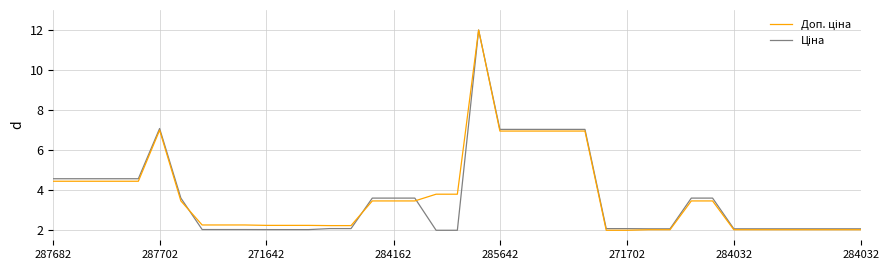

What is the minimum value shown in the chart?

2.0